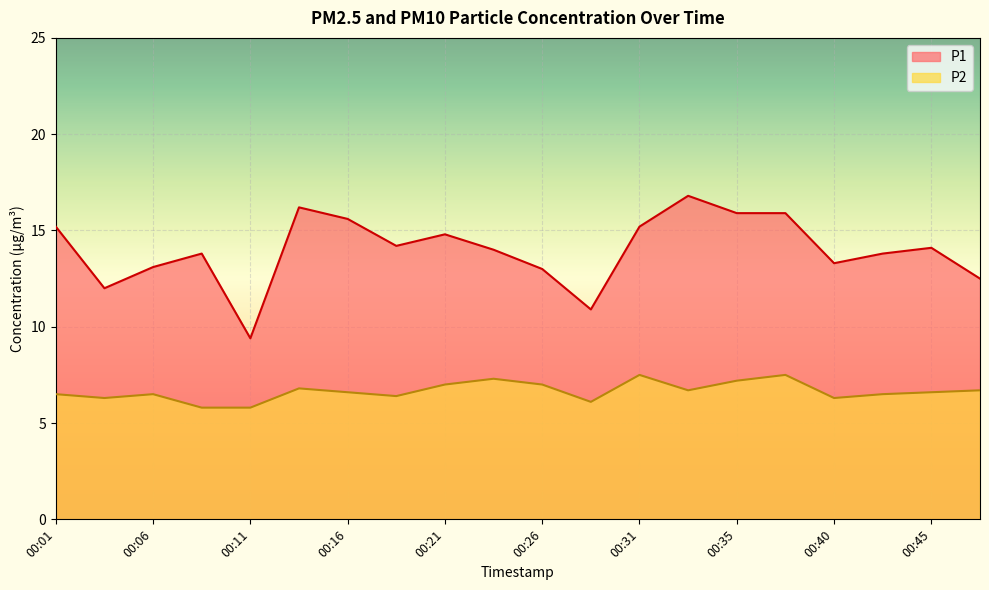

List the series in order of their peak value, highest first.

P1, P2